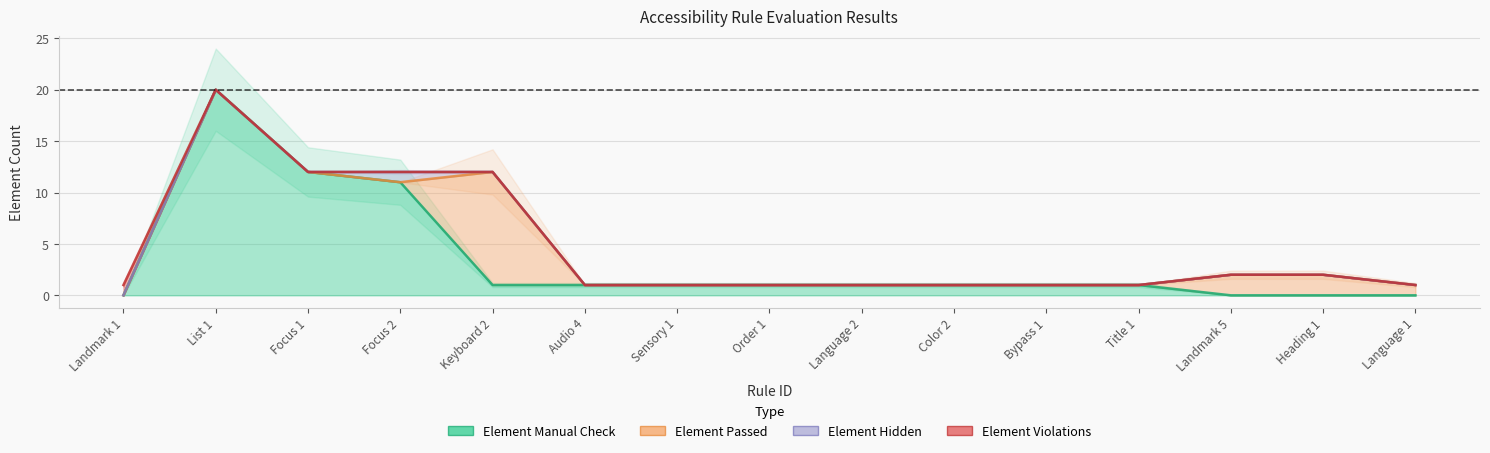

Reading right to left, transcribe all the data shown in this chart.

Element Manual Check: Language 1=0	Heading 1=0	Landmark 5=0	Title 1=1	Bypass 1=1	Color 2=1	Language 2=1	Order 1=1	Sensory 1=1	Audio 4=1	Keyboard 2=1	Focus 2=11	Focus 1=12	List 1=20	Landmark 1=0
Element Passed: Language 1=1	Heading 1=2	Landmark 5=2	Title 1=0	Bypass 1=0	Color 2=0	Language 2=0	Order 1=0	Sensory 1=0	Audio 4=0	Keyboard 2=11	Focus 2=0	Focus 1=0	List 1=0	Landmark 1=0
Element Hidden: Language 1=0	Heading 1=0	Landmark 5=0	Title 1=0	Bypass 1=0	Color 2=0	Language 2=0	Order 1=0	Sensory 1=0	Audio 4=0	Keyboard 2=0	Focus 2=1	Focus 1=0	List 1=0	Landmark 1=0
Element Violations: Language 1=0	Heading 1=0	Landmark 5=0	Title 1=0	Bypass 1=0	Color 2=0	Language 2=0	Order 1=0	Sensory 1=0	Audio 4=0	Keyboard 2=0	Focus 2=0	Focus 1=0	List 1=0	Landmark 1=1